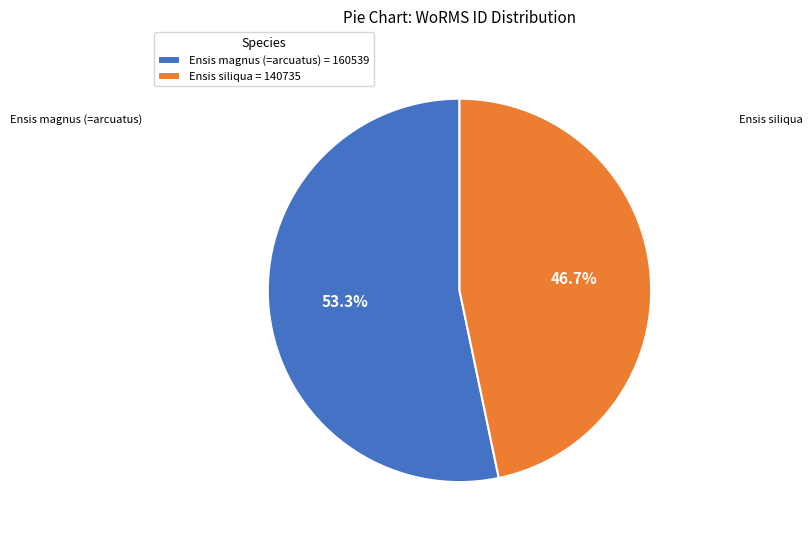

Is there a majority slice in this chart?

Yes